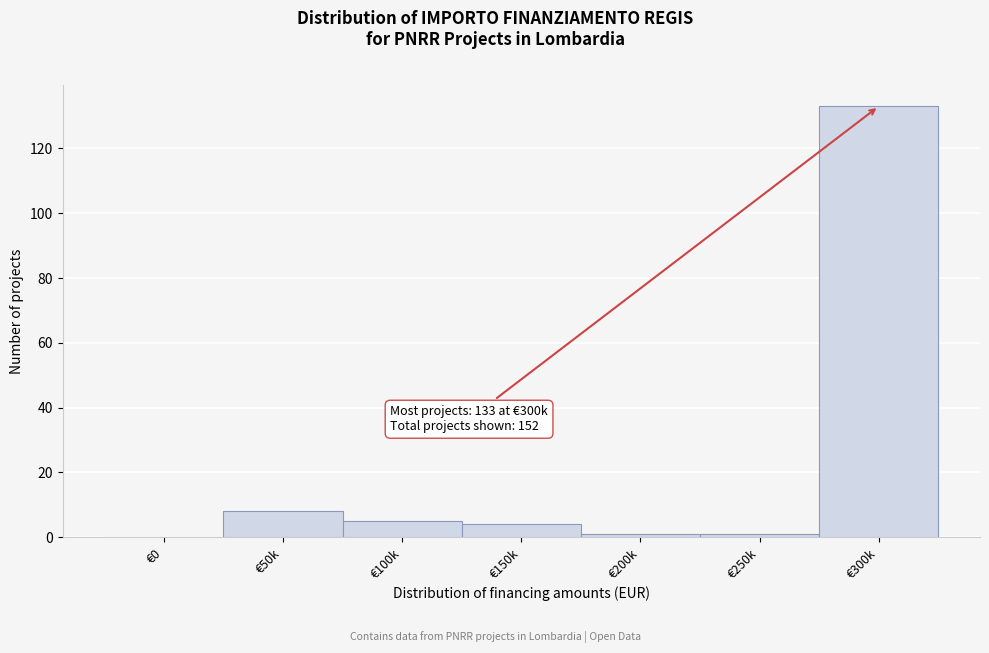

Is it true that the value at €150k is 4?

True